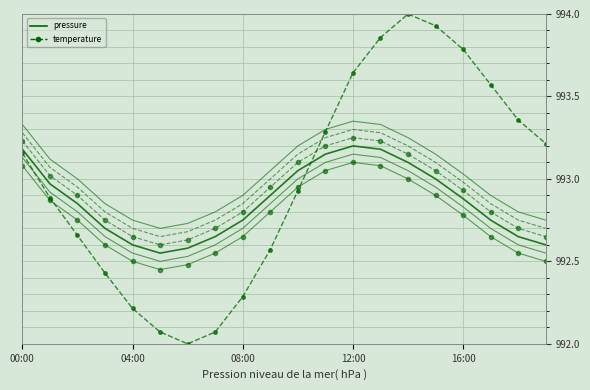

True or false: pressure has a value of 992.6 at 06:00.

True